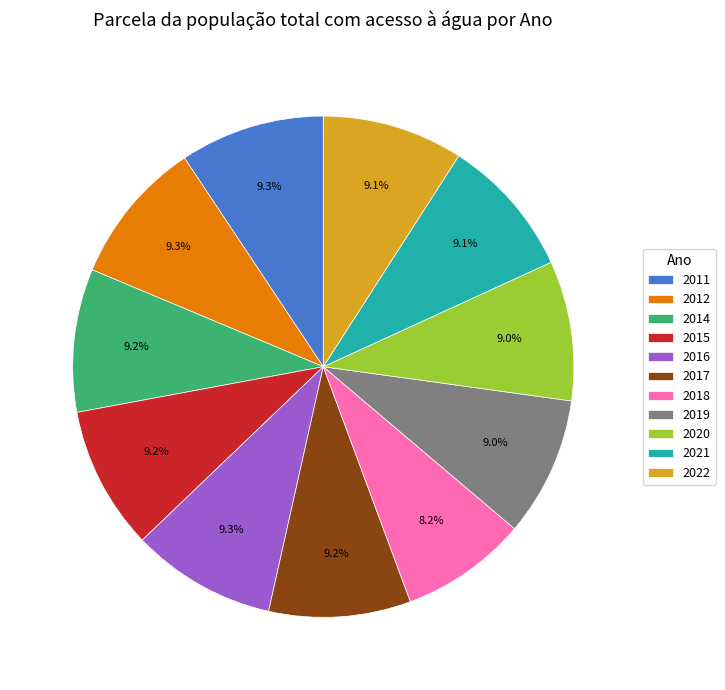

Combined, do 2015 and 2016 account for over 50%?

No